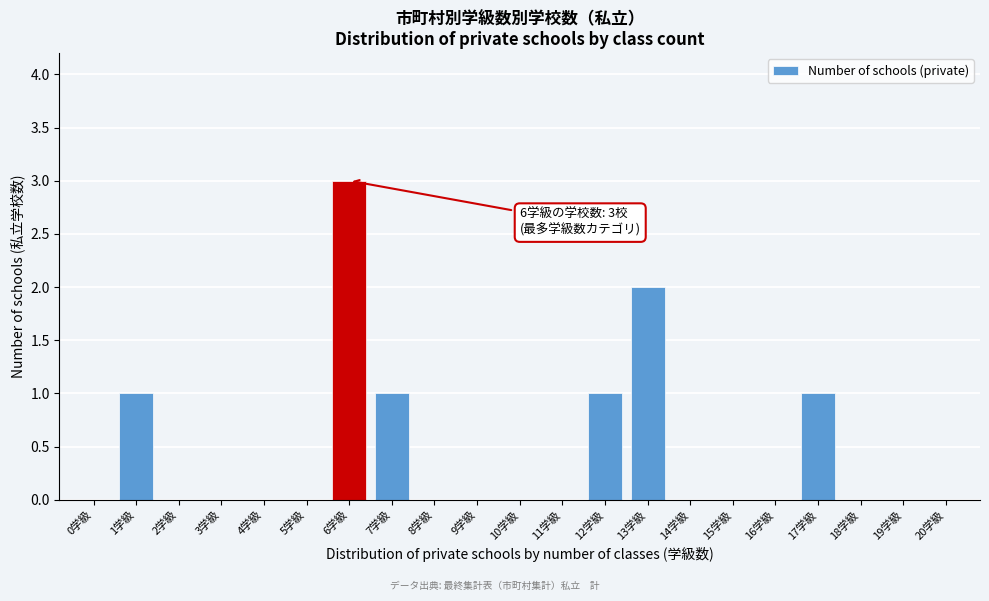

Reading left to right, extract all data points from this chart.

0学級=0	1学級=1	2学級=0	3学級=0	4学級=0	5学級=0	6学級=3	7学級=1	8学級=0	9学級=0	10学級=0	11学級=0	12学級=1	13学級=2	14学級=0	15学級=0	16学級=0	17学級=1	18学級=0	19学級=0	20学級=0